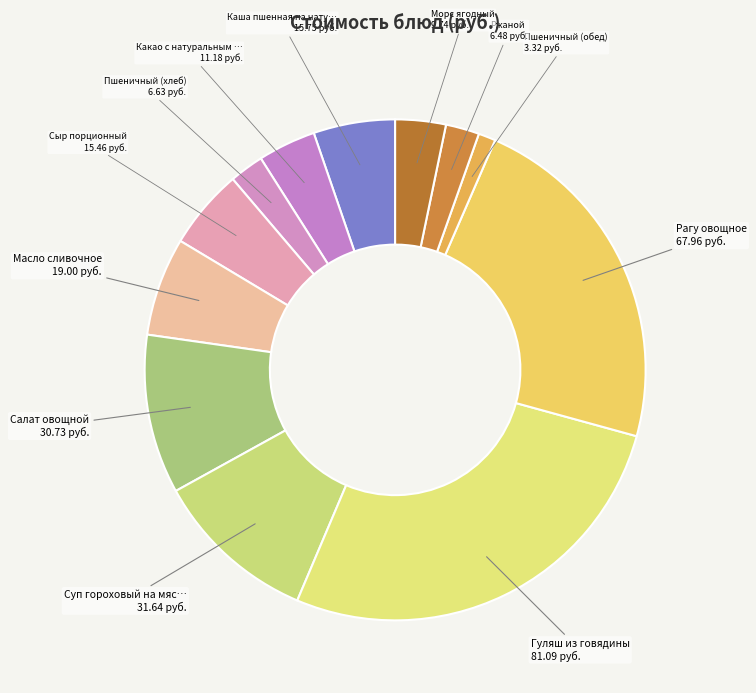

Count the number of slices in the pie.

12